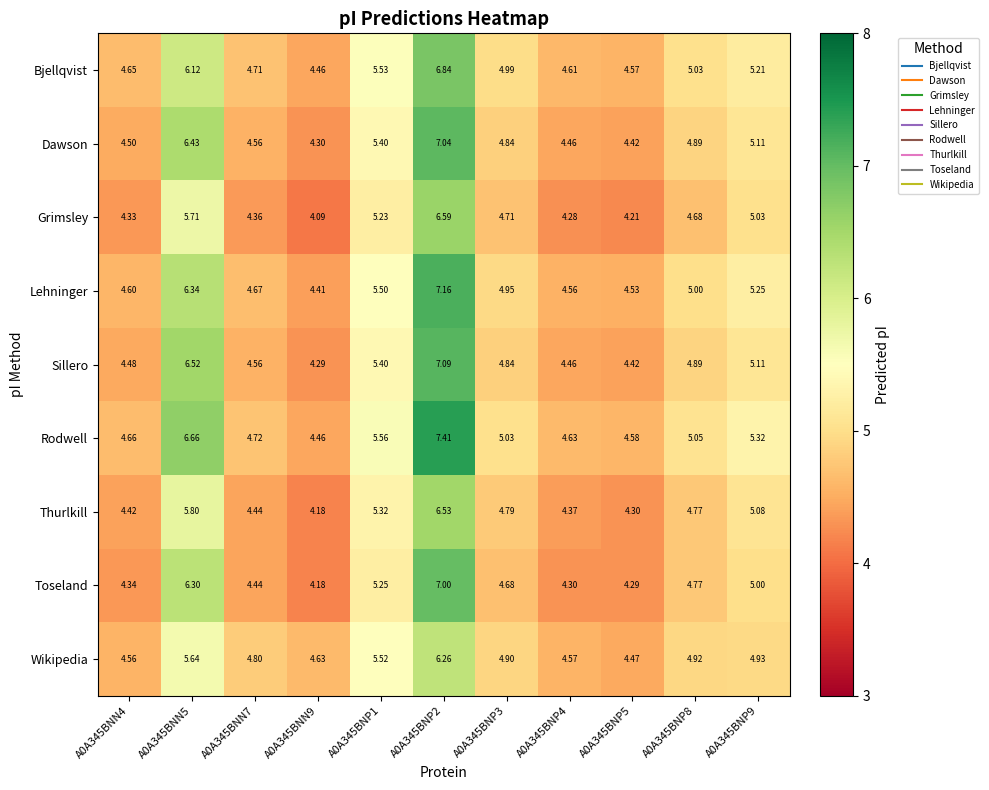

Which series has the largest total across all categories?

Rodwell